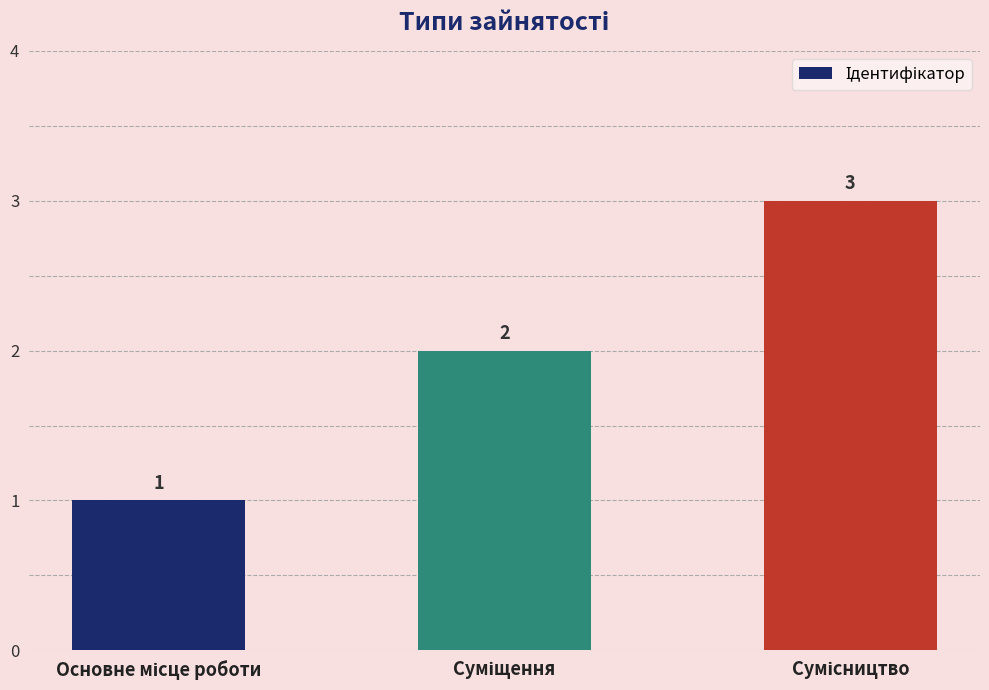

What is the value of the 1st bar from the left?

1